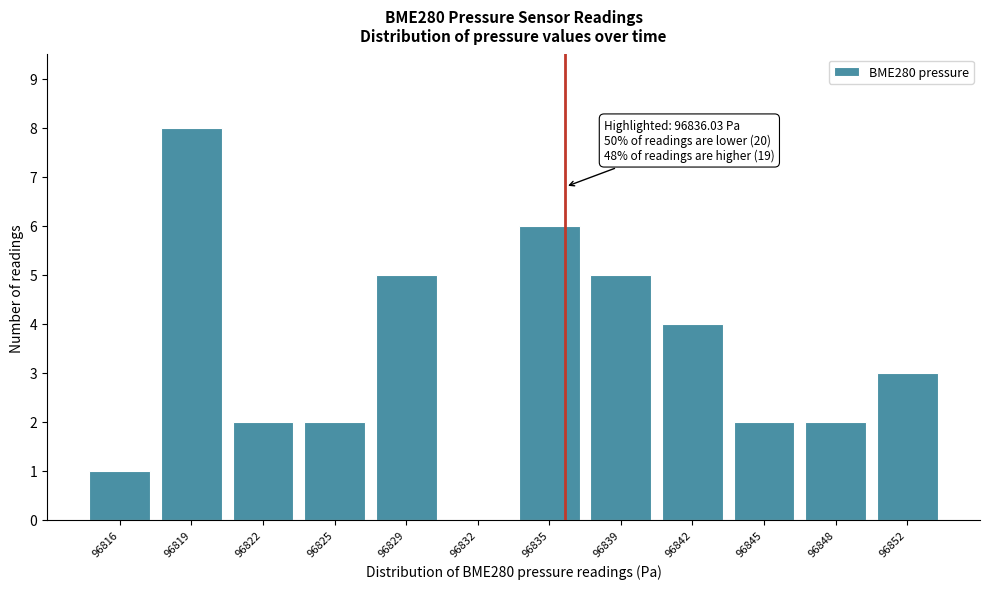

Is it true that the value at 96822 is 3?

False